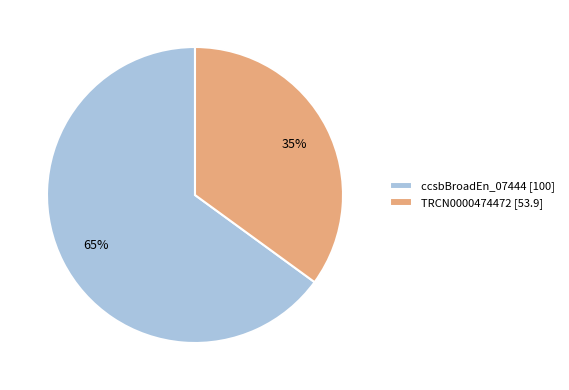

To the nearest percent, what portion does ccsbBroadEn_07444 [100] represent?

65%